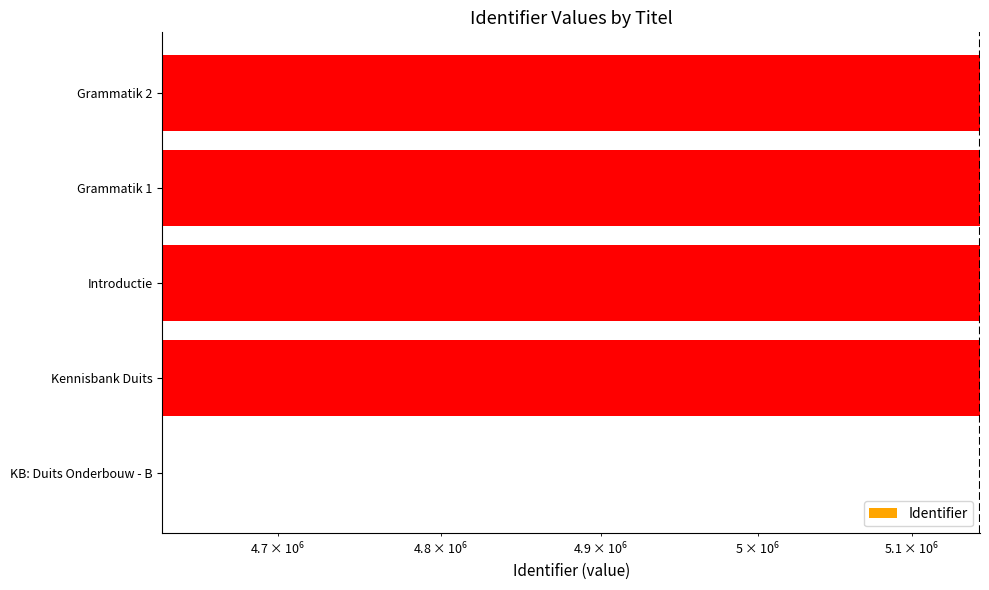

Does the chart contain any negative values?

No